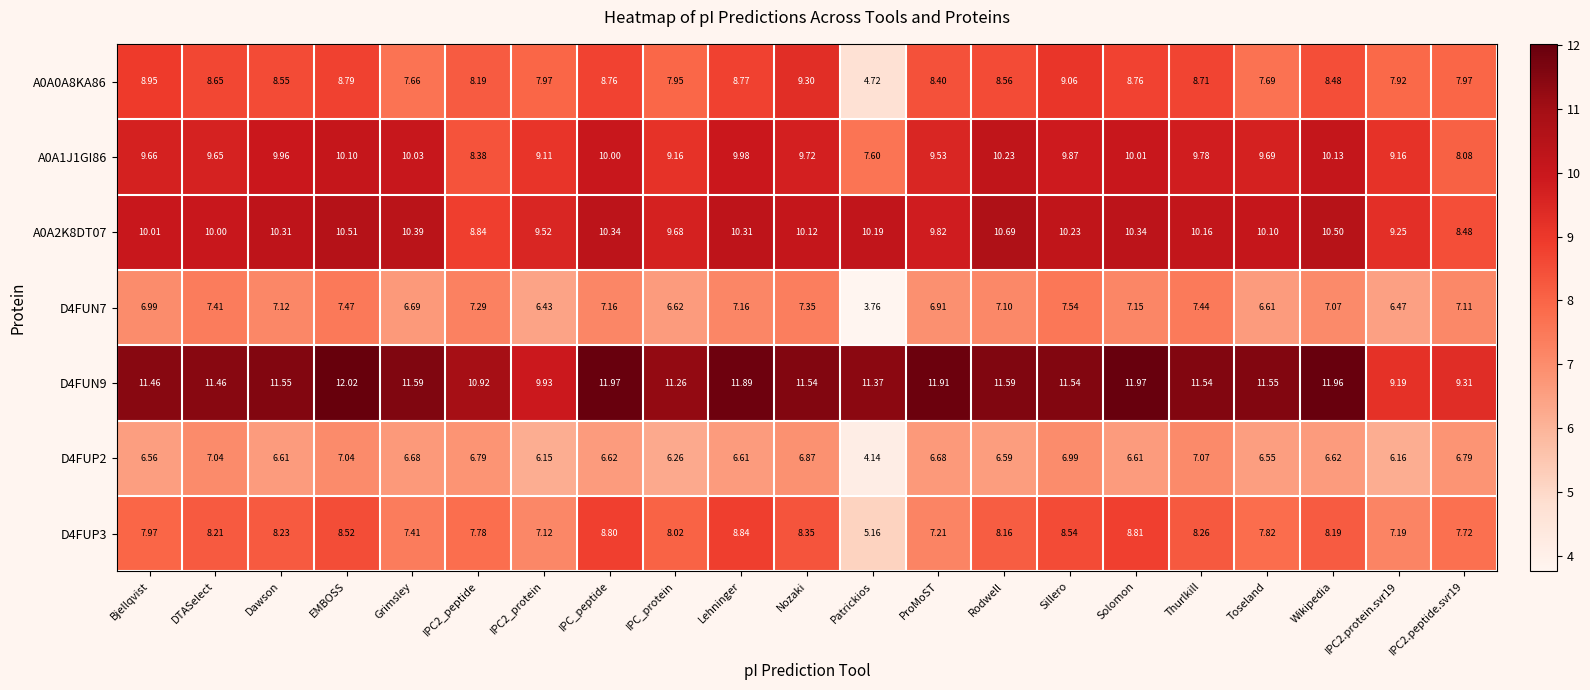

Which series has the largest range (max minus min)?

A0A0A8KA86